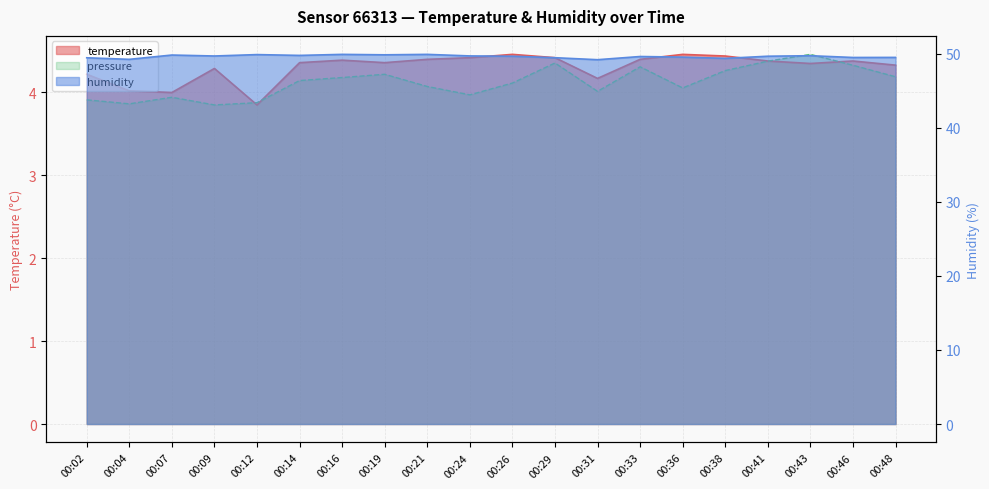

At how many categories does at least one series exceed 42?

20